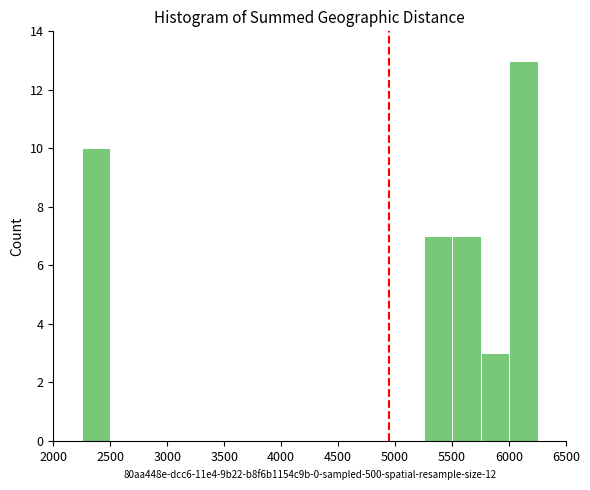

Reading left to right, list every bar in this chart as the range it spans on the x-axis followed by its height. The values are not printed on the chart, so give them approximately, as read against the axis.

2000 to 2250: 0
2250 to 2500: 10
2500 to 2750: 0
2750 to 3000: 0
3000 to 3250: 0
3250 to 3500: 0
3500 to 3750: 0
3750 to 4000: 0
4000 to 4250: 0
4250 to 4500: 0
4500 to 4750: 0
4750 to 5000: 0
5000 to 5250: 0
5250 to 5500: 7
5500 to 5750: 7
5750 to 6000: 3
6000 to 6250: 13
6250 to 6500: 0